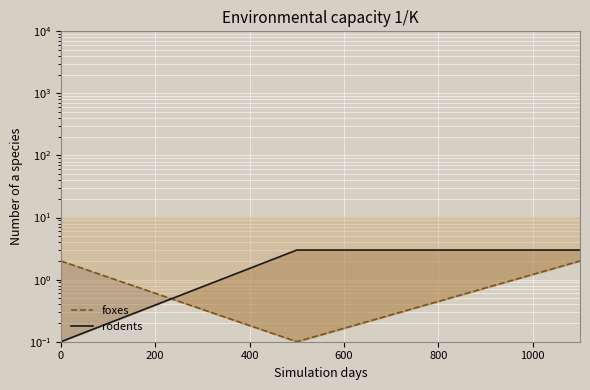

What are all the series names shown in the legend?

foxes, rodents